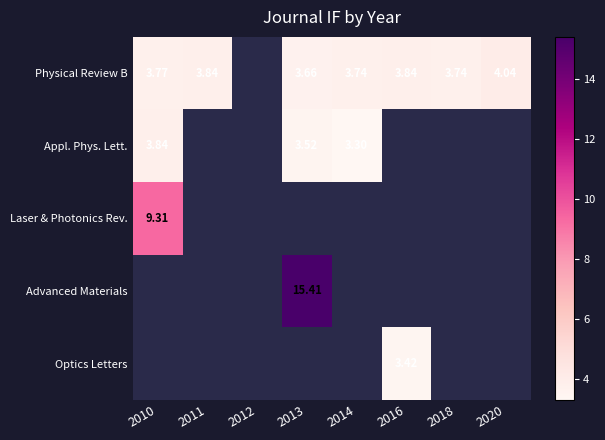

Is it true that Advanced Materials equals 10.4 at 2011?

False